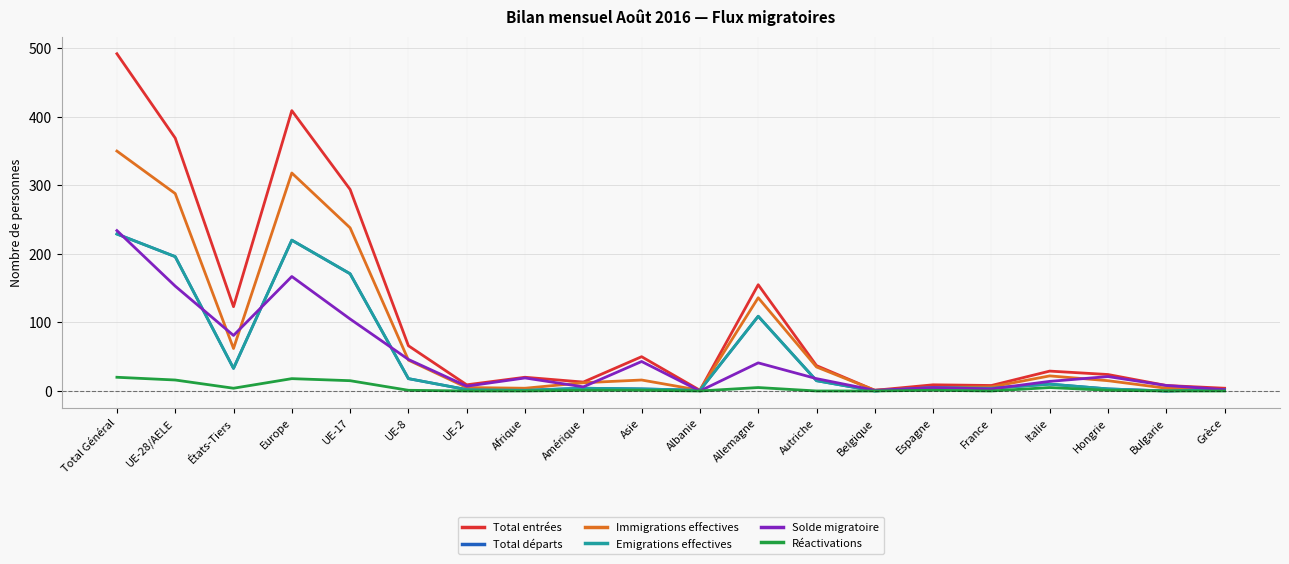

True or false: Total entrées and Solde migratoire cross at least once.

False